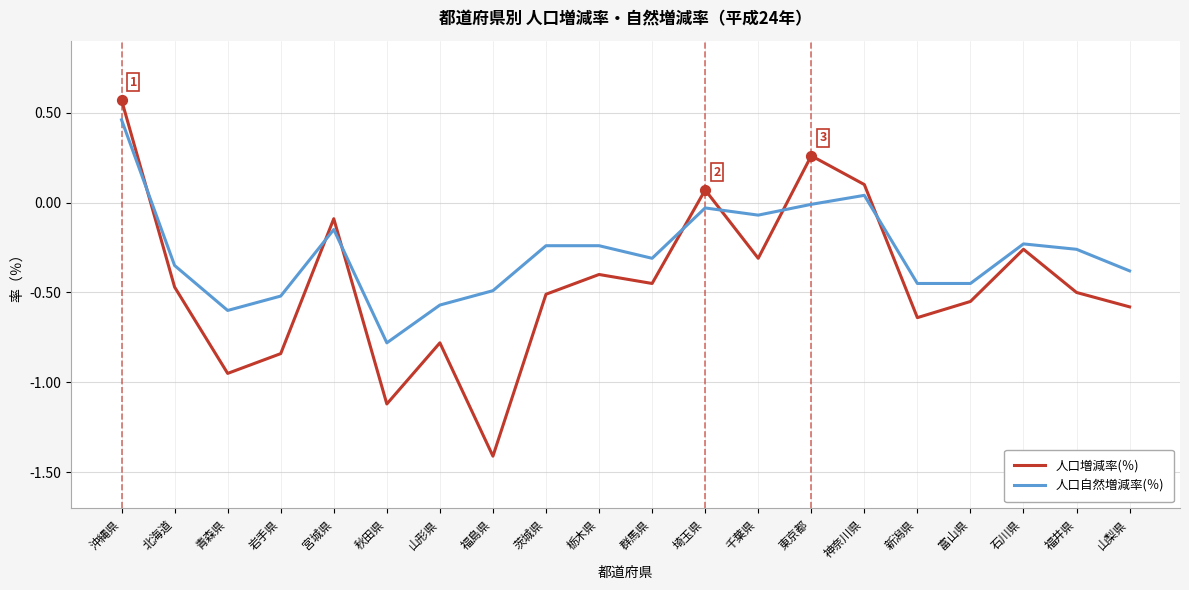

At which category is the sum across all series the highest?

沖縄県